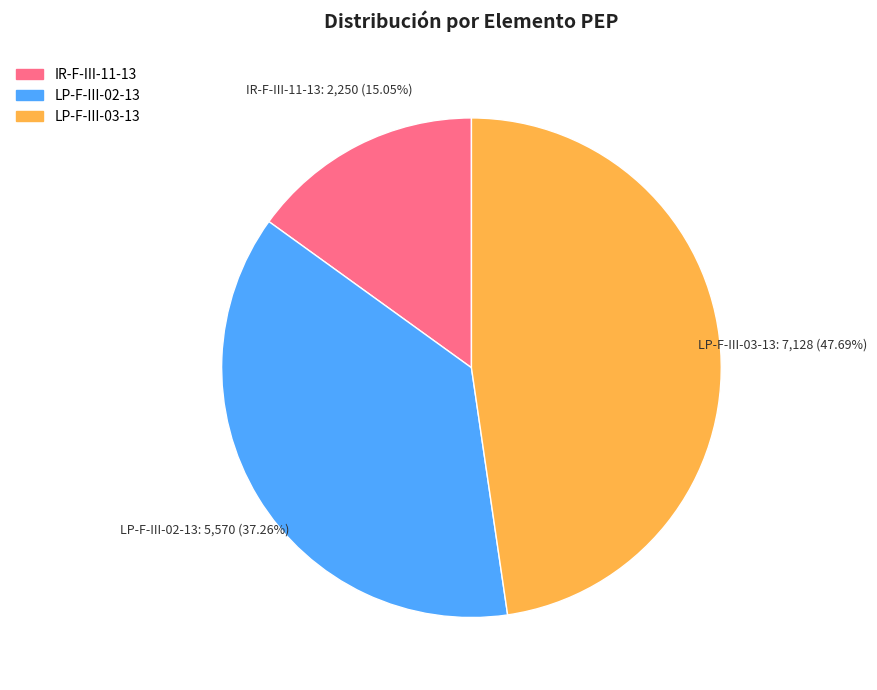

Is LP-F-III-03-13 the majority of the pie?

No